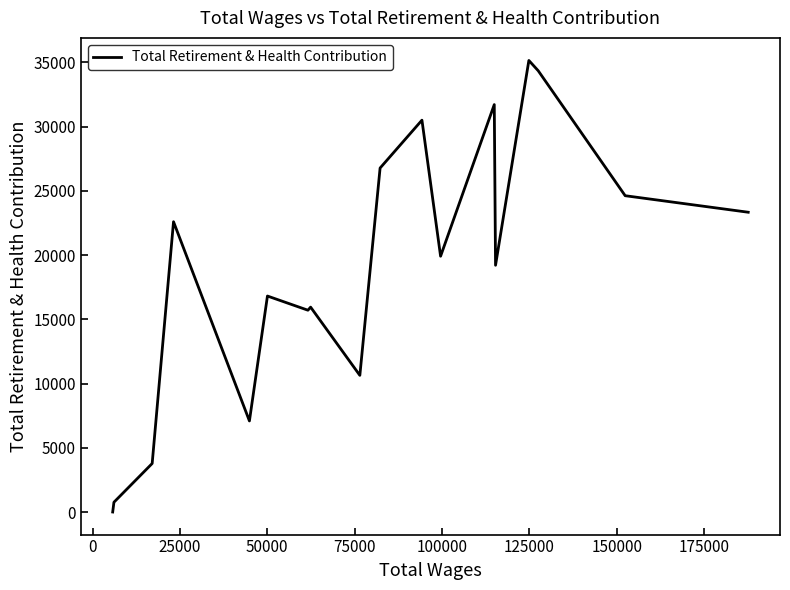

What is the difference between the maximum and minimum values?

35157